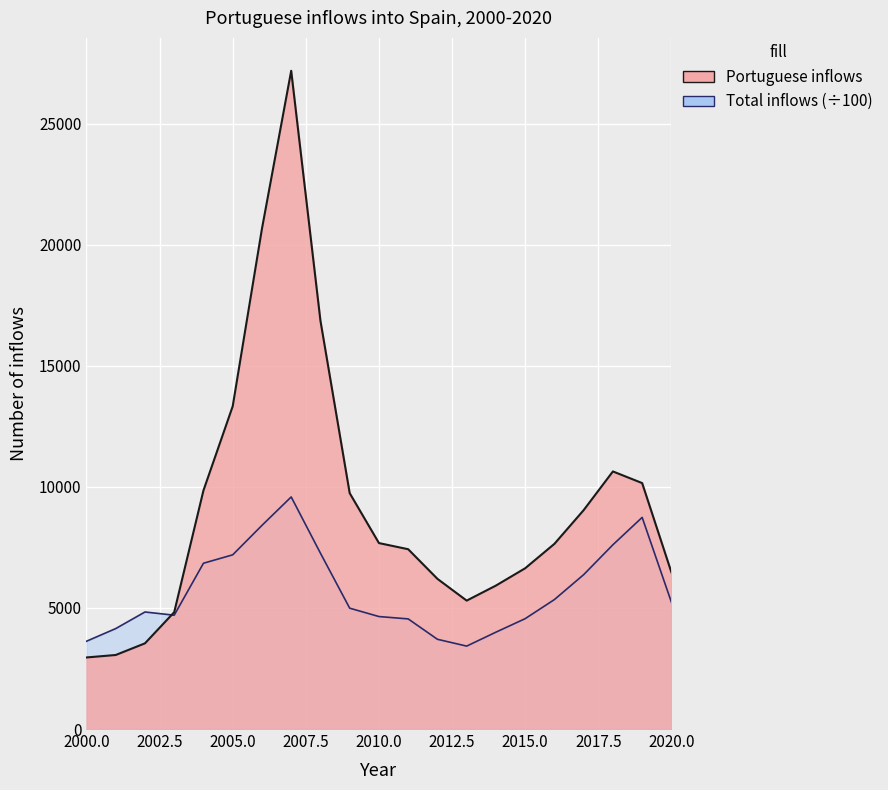

Where is Total inflows nearest to the value 6503?

2017